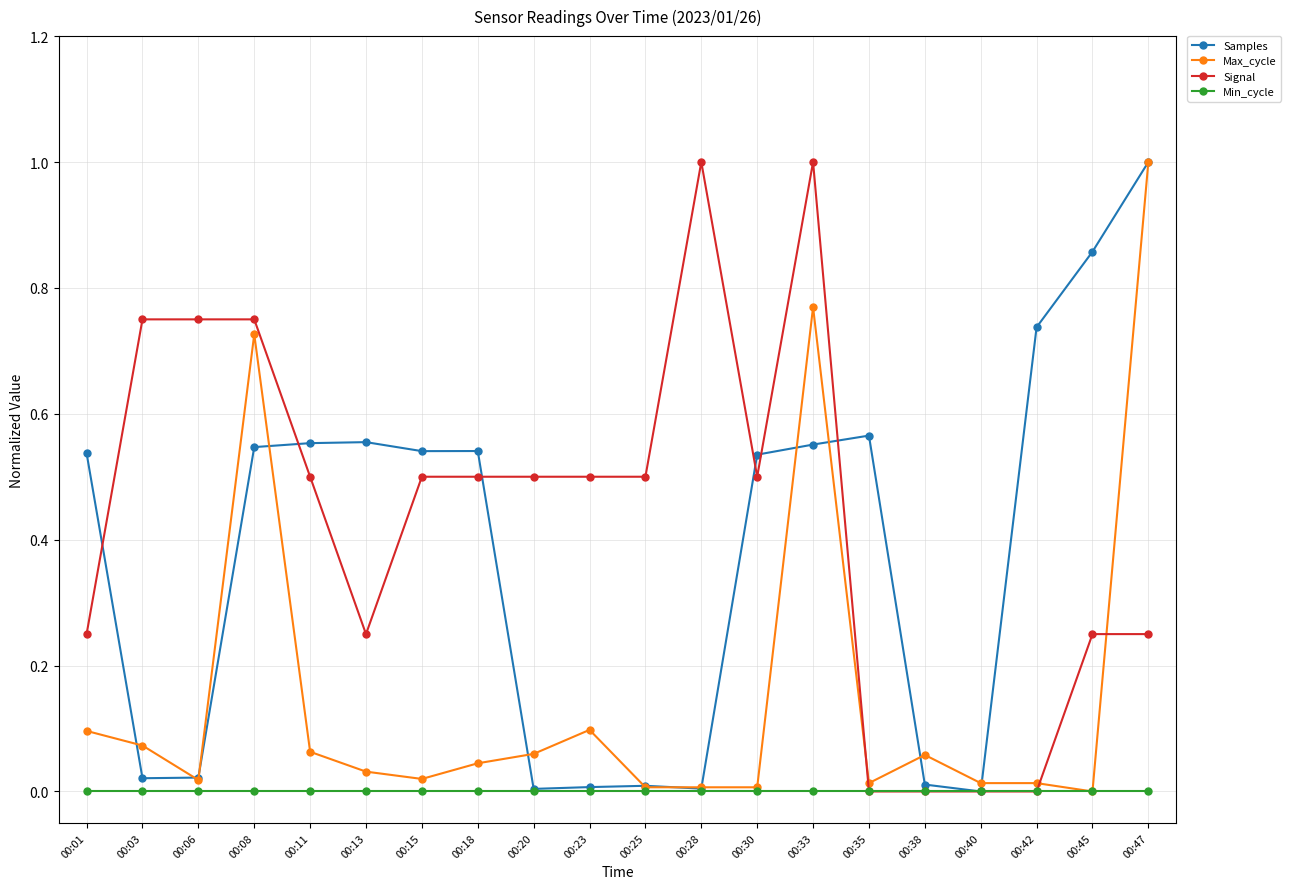

What is the spread (max minus min) of values at 00:47?

1.0